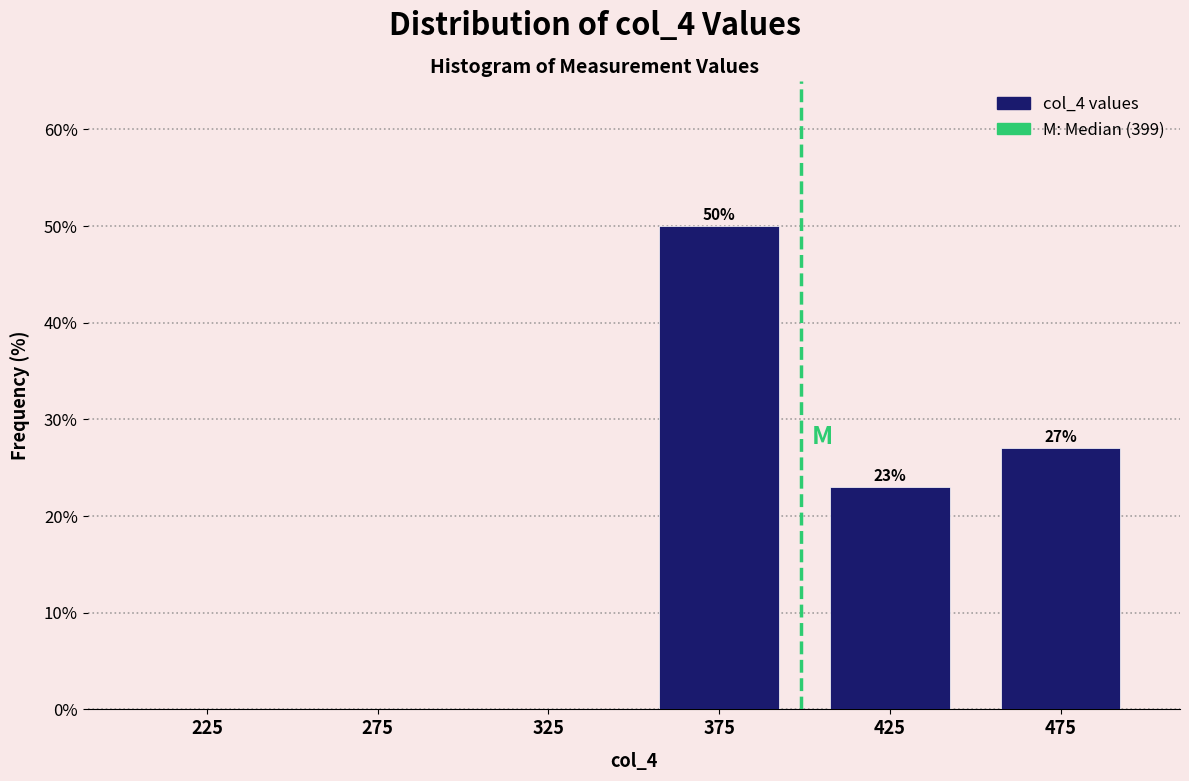

Which range on the x-axis has the tallest bar?

350 to 400